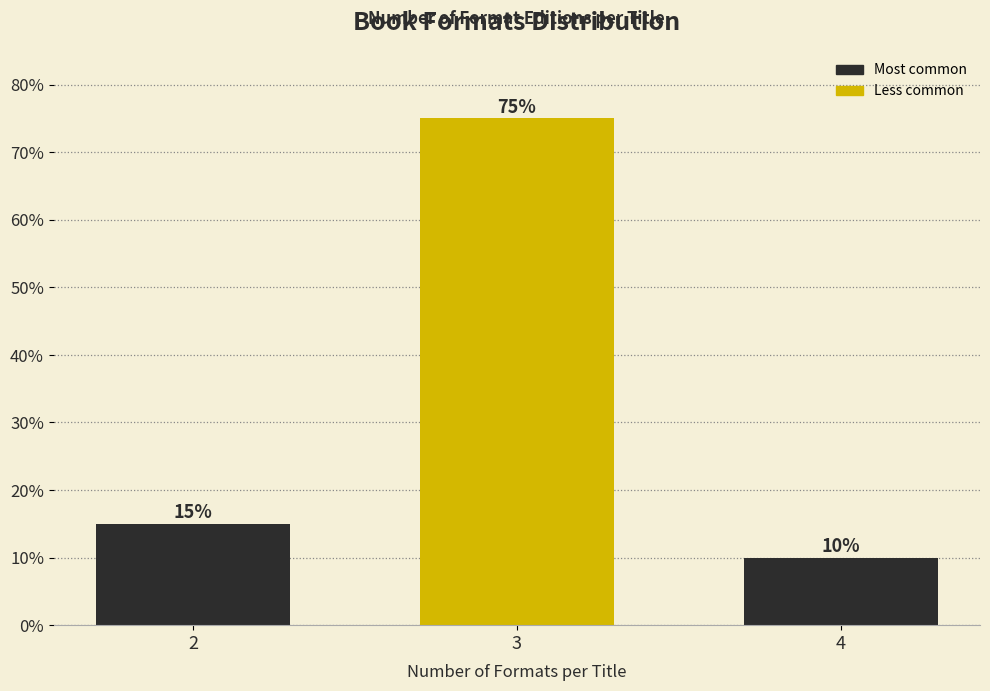

Reading left to right, what are all the values shown in this chart?

15	75	10